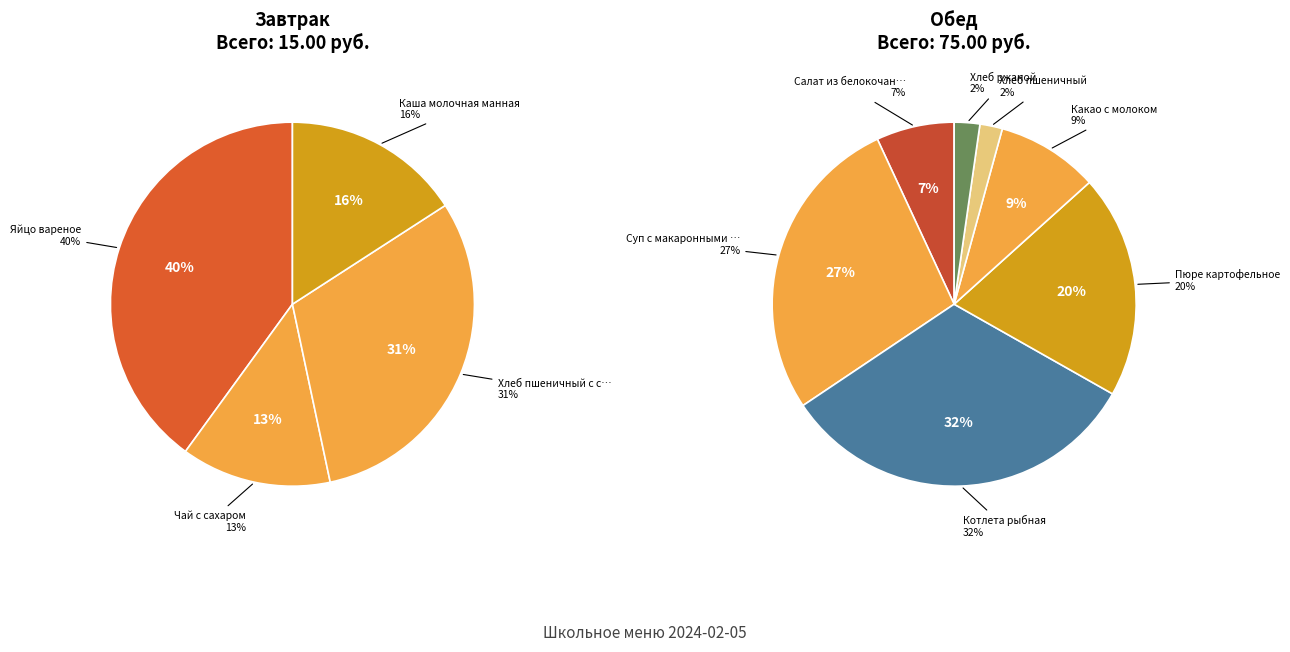

Rank the categories by value from highest to lowest.

Котлета рыбная, Суп с макаронными изделиями и картофелем, Пюре картофельное, Какао с молоком, Яйцо вареное, Салат из белокочанной капусты, Хлеб пшеничный с сыром, Каша молочная манная, Чай с сахаром, Хлеб ржаной, Хлеб пшеничный